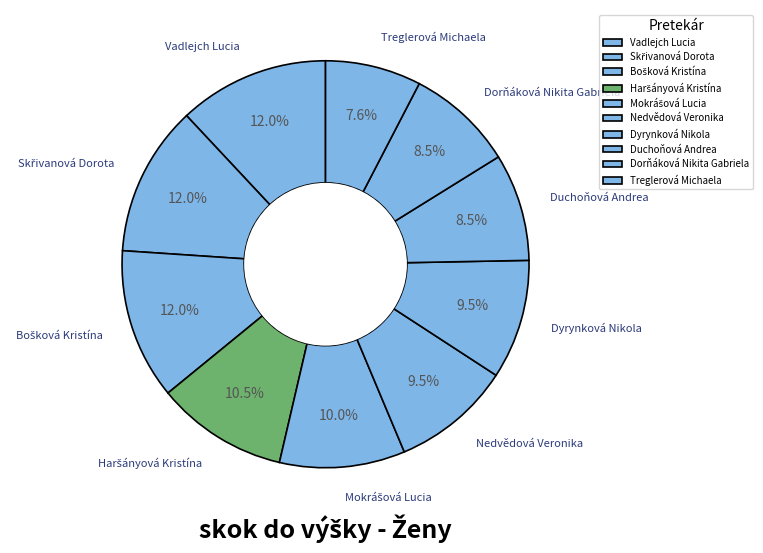

Which category has the smallest portion of the pie?

Treglerová Michaela